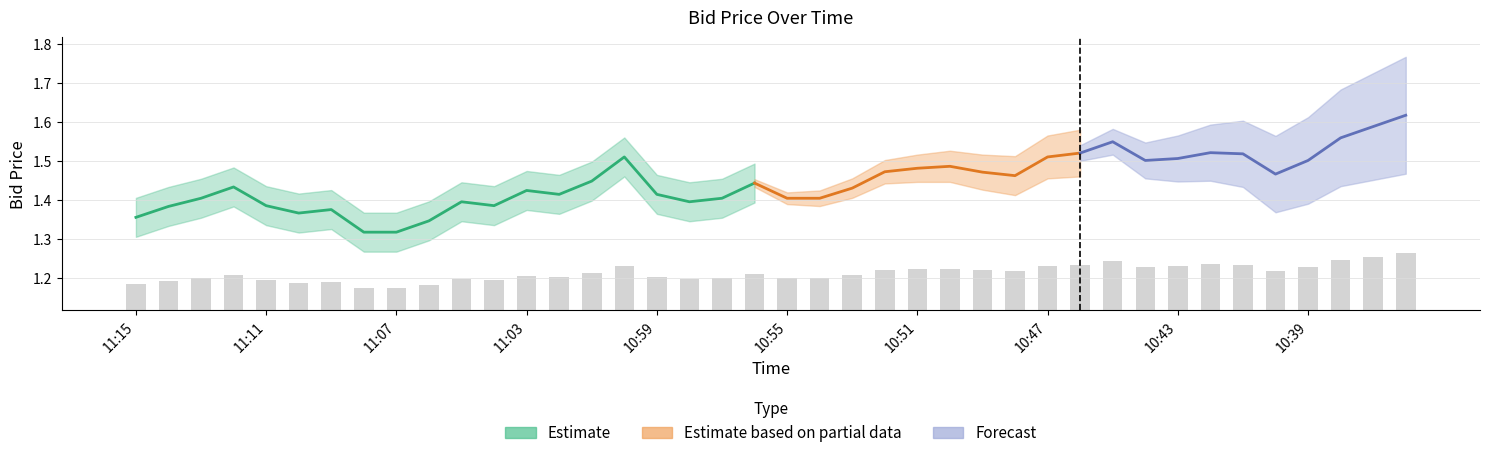

What position from the left is 10:42?

34